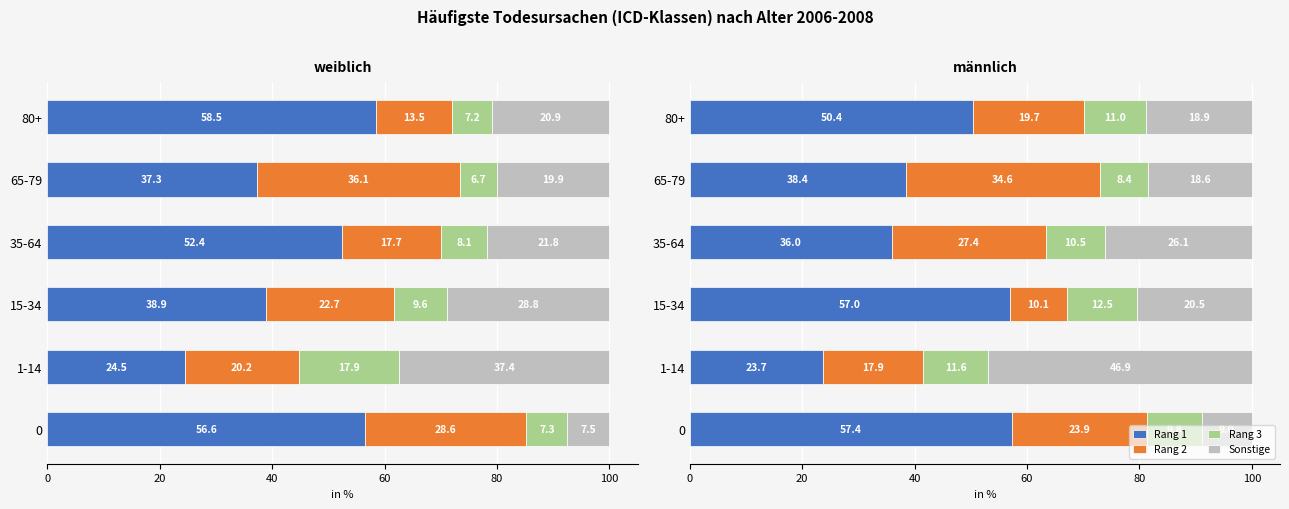

What is the spread (max minus min) of values at 80+?

39.4